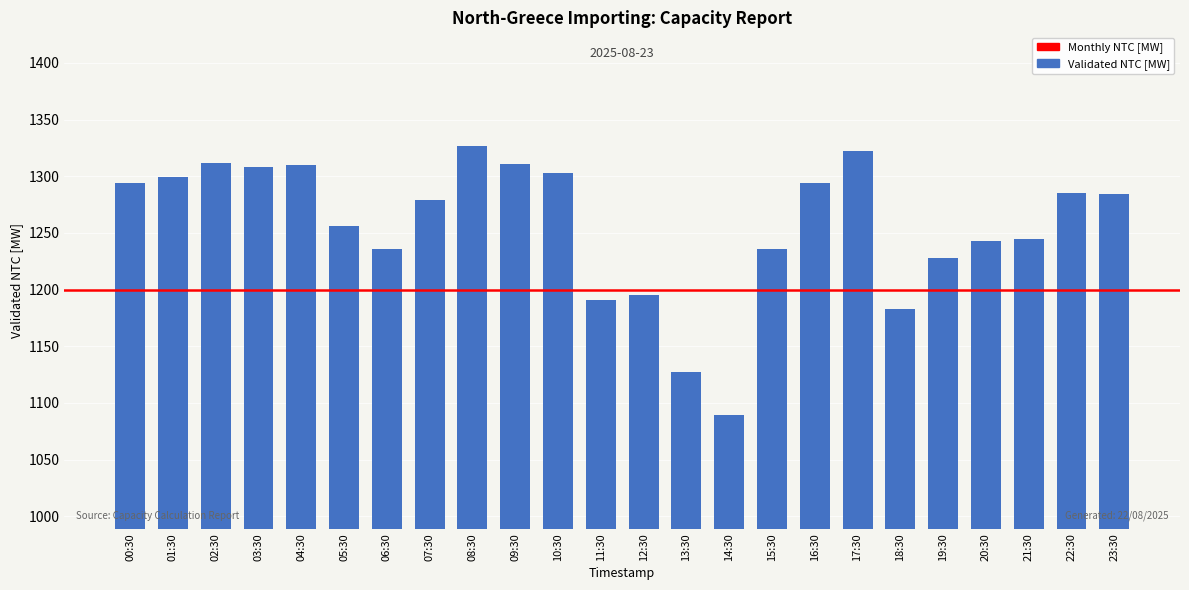

Which label corresponds to the smallest value in the chart?

14:30